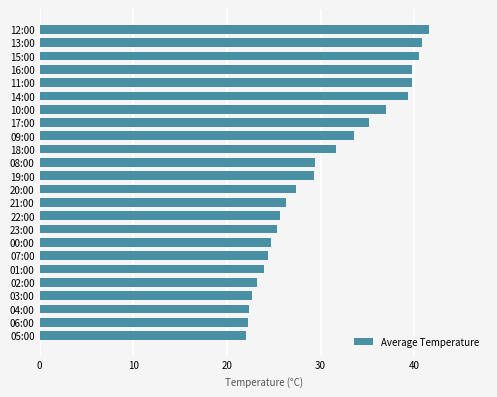

What is the average value?

30.3